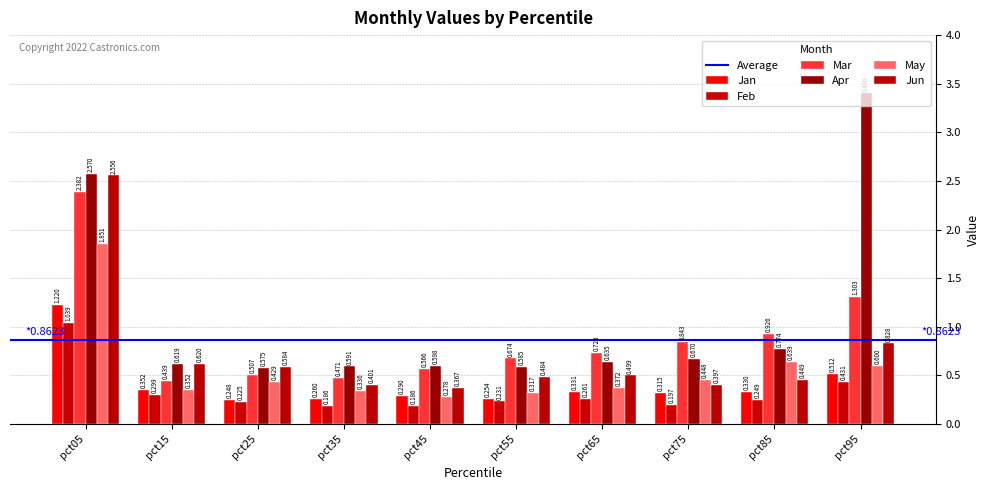

At which category is the sum across all series the highest?

pct05